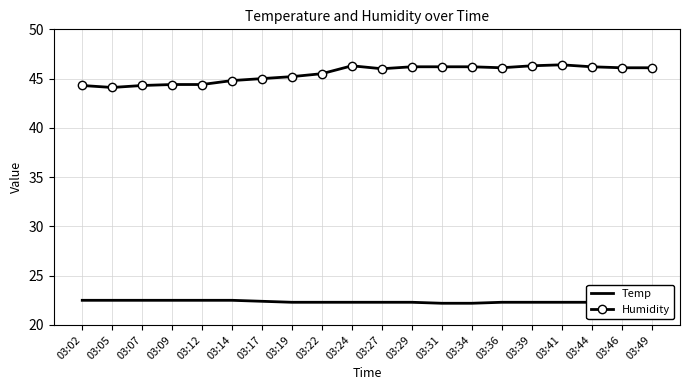

At 03:09, list the series in order from largest to smallest.

Humidity, Temp